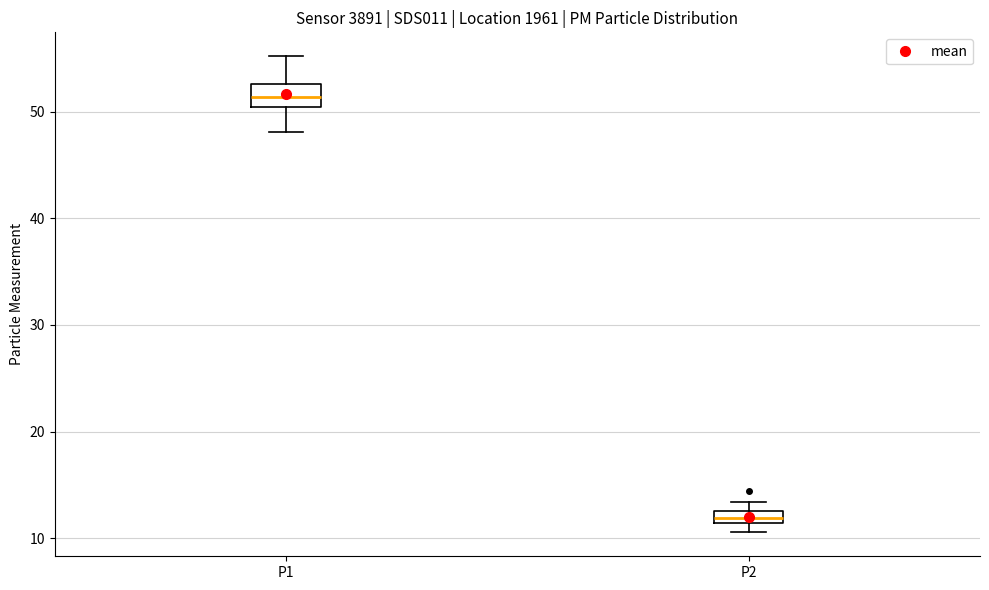

Where is the upper edge of the box for P1 on the y-axis? The values are not printed on the chart, so give them approximately, as read against the axis.

53